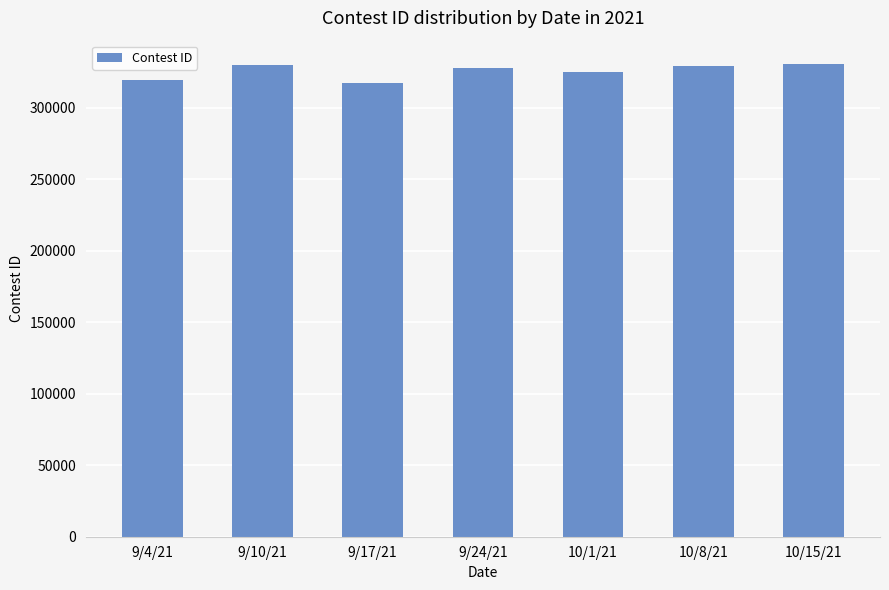

What is the smallest value displayed?

317092